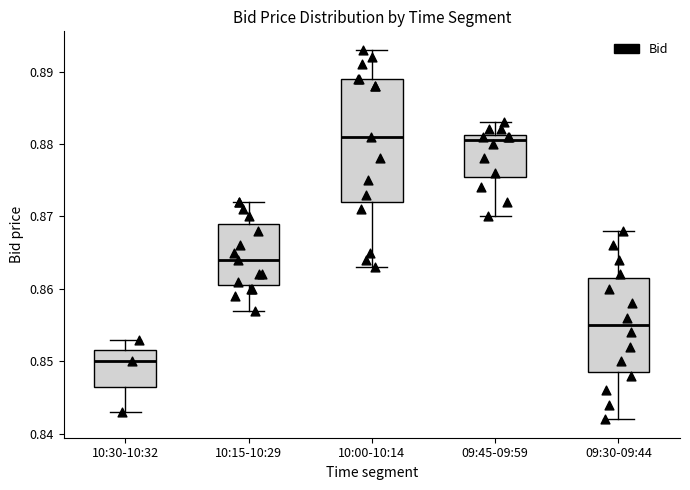

Reading left to right, transcribe this box plot: for each box, give where its median line is, the range the box spans, and where its two whiskers end, as read against the y-axis. The values are not printed on the chart, so give them approximately, as read against the axis.

10:30-10:32: median 0.850, box 0.847 to 0.852, whiskers 0.843 to 0.853
10:15-10:29: median 0.864, box 0.861 to 0.869, whiskers 0.857 to 0.872
10:00-10:14: median 0.881, box 0.872 to 0.889, whiskers 0.863 to 0.893
09:45-09:59: median 0.881 (just below the box's upper edge), box 0.876 to 0.881, whiskers 0.870 to 0.883
09:30-09:44: median 0.855, box 0.849 to 0.862, whiskers 0.842 to 0.868